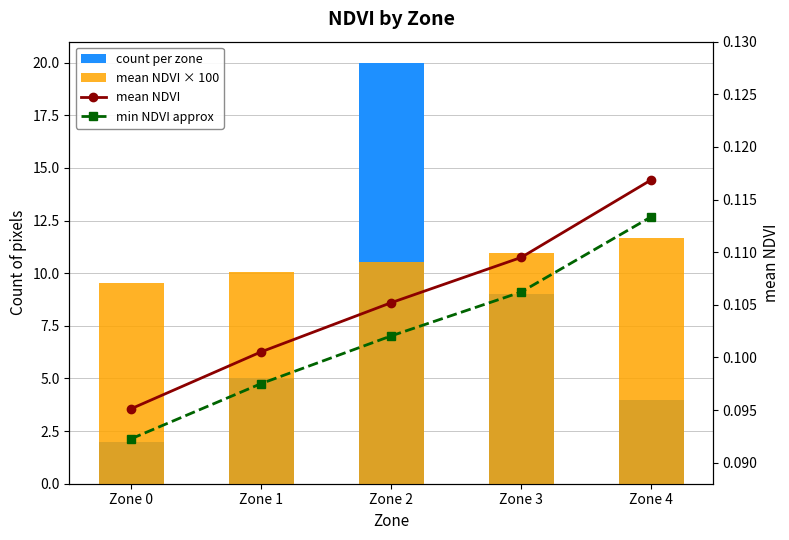

The min NDVI approx series shows 0.1 at Zone 3. True or false?

True